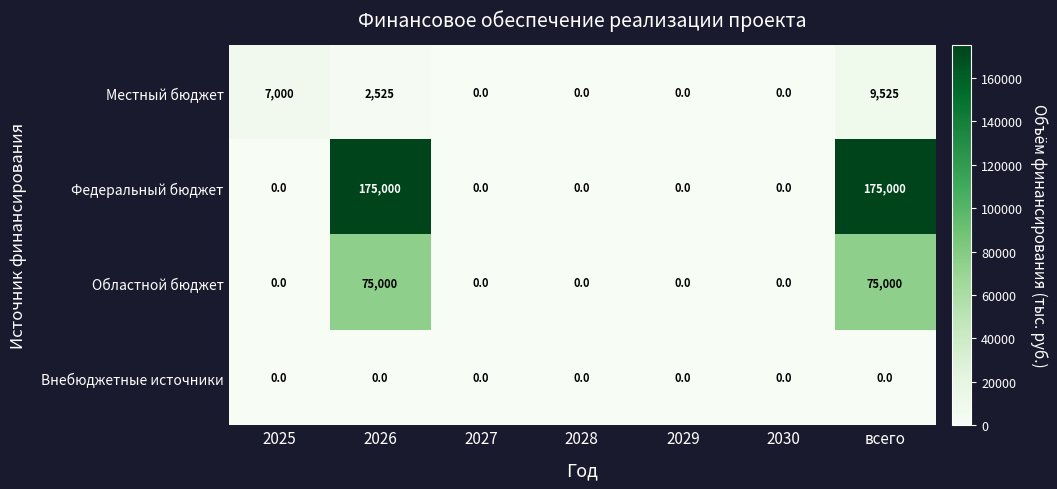

Is it true that Областной бюджет equals 33758 at 2029?

False